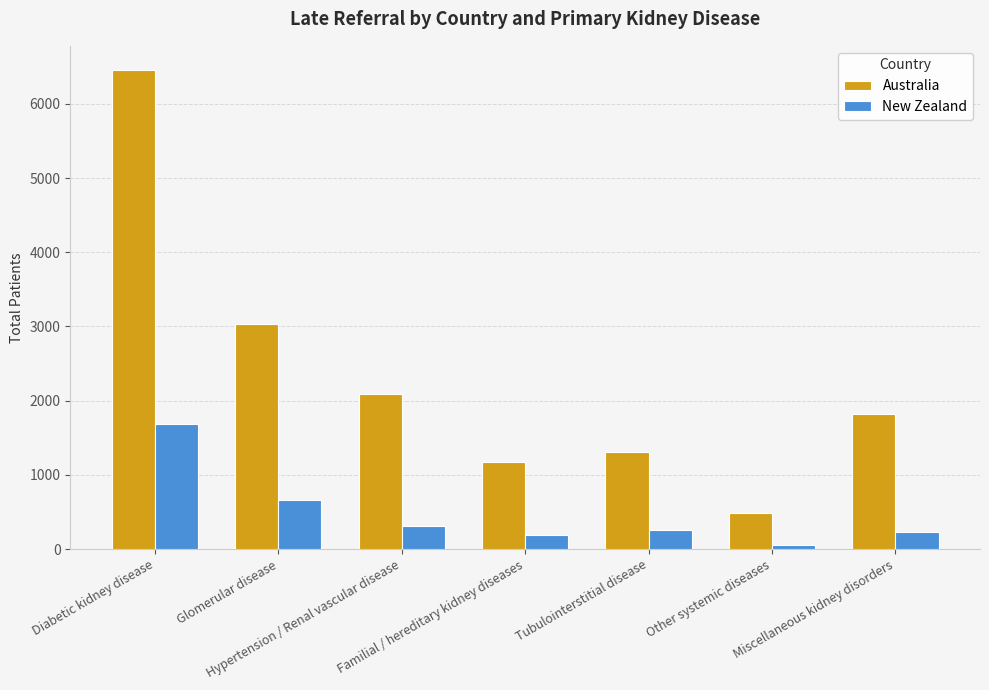

What is the approximate value of Australia at Familial / hereditary kidney diseases, to the nearest 10?

1170